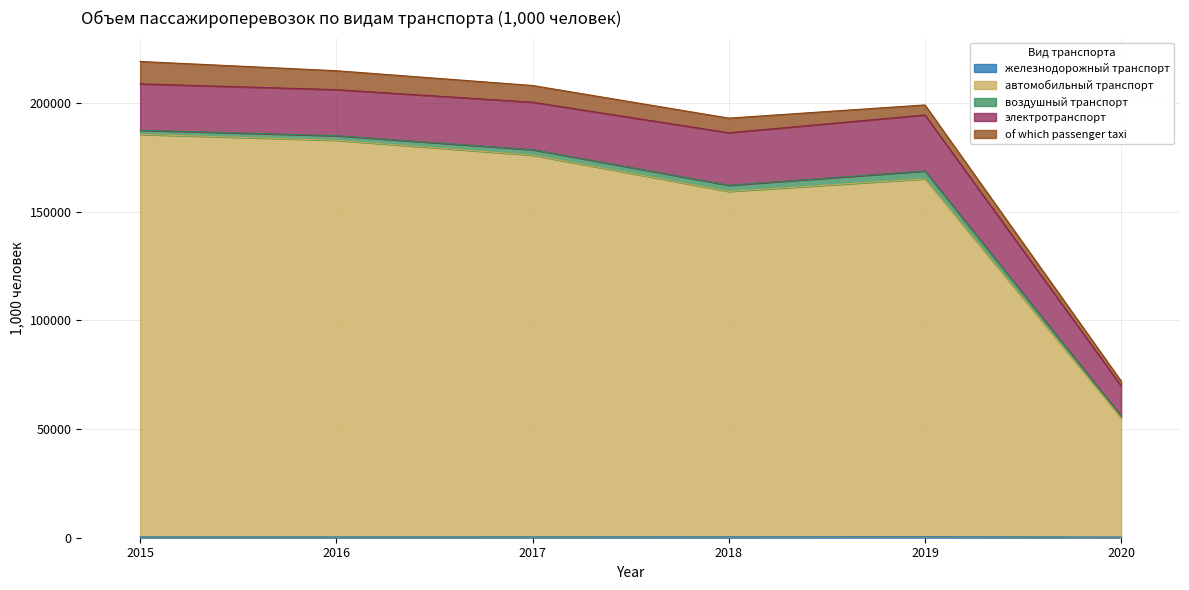

What is the difference between the электротранспорт values at 2015 and 2017?

502.3